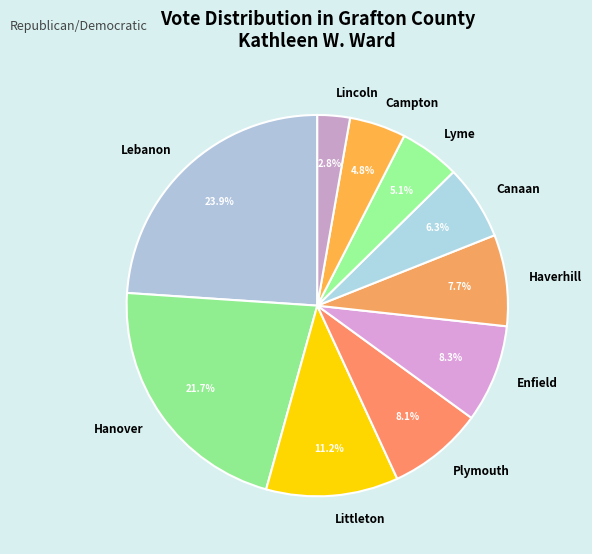

What is the ratio of the value at Campton to the value at Lincoln?

1.7